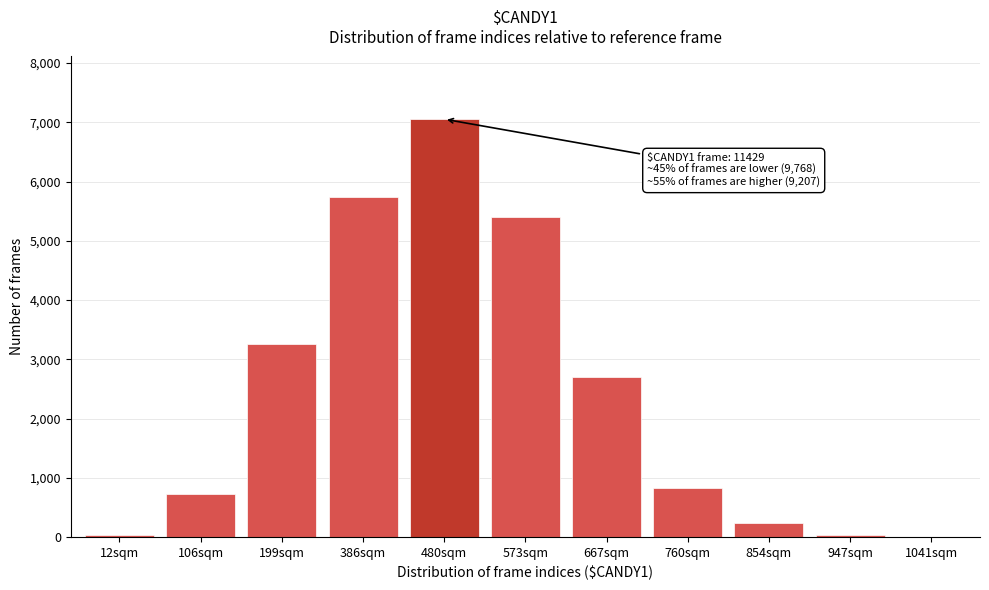

Read the value at 386sqm.

5747